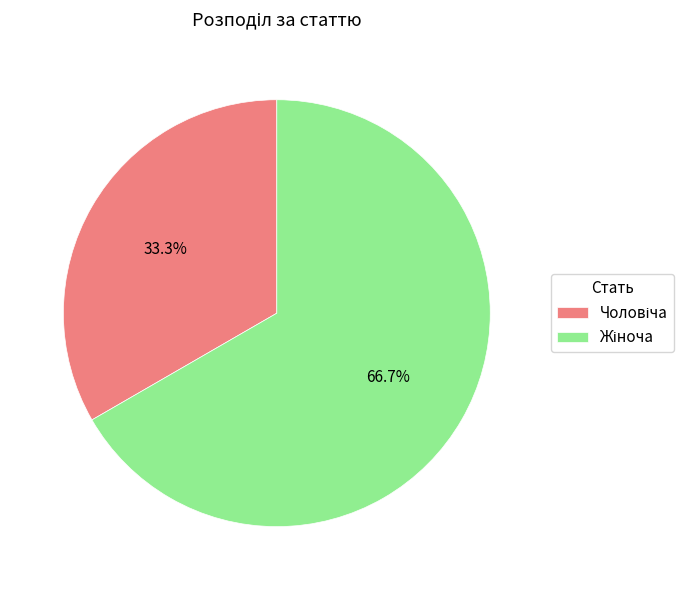

Approximately how many times larger is the value at Жіноча compared to Чоловіча?

2.0